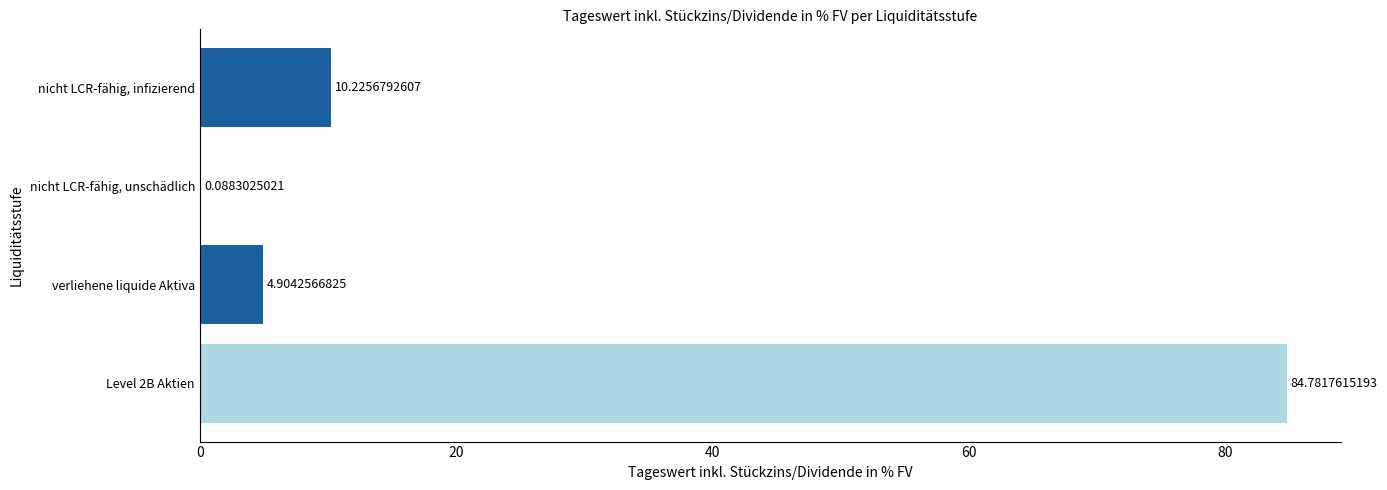

What is the sum of all values?

100.0